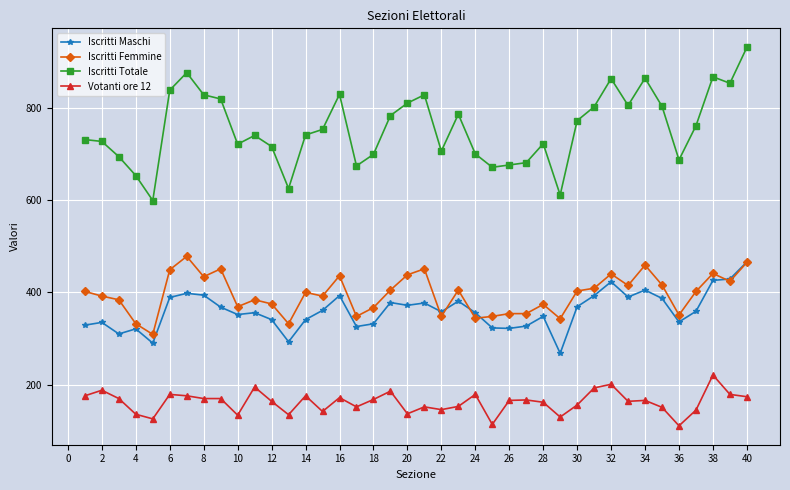

What is the value of the Iscritti Femmine point at the 38th from the left?

441